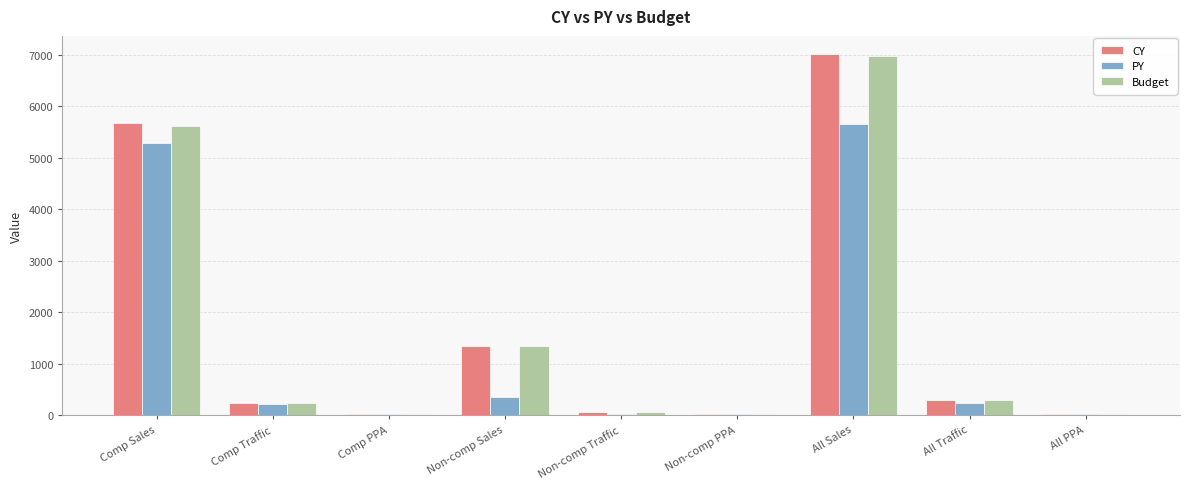

What is the sum of all PY values?

11830.4